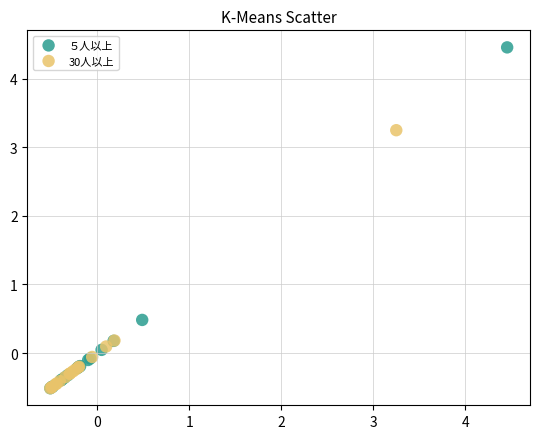

What are all the series names shown in the legend?

５人以上, 30人以上